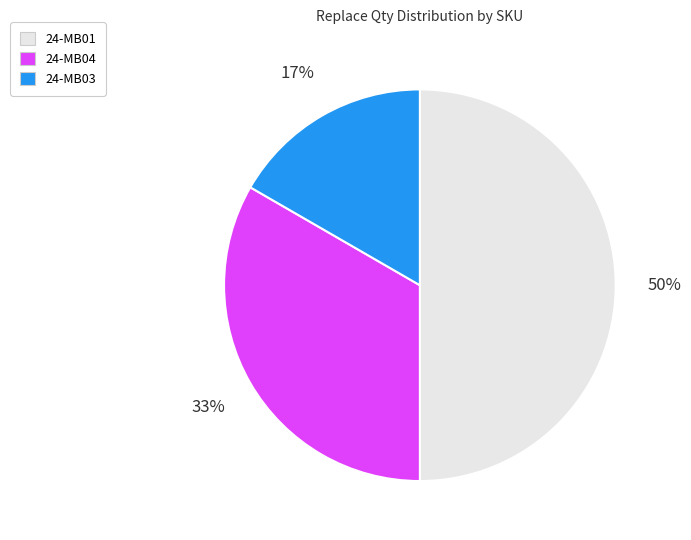

To the nearest percent, what is the average slice percentage?

33%